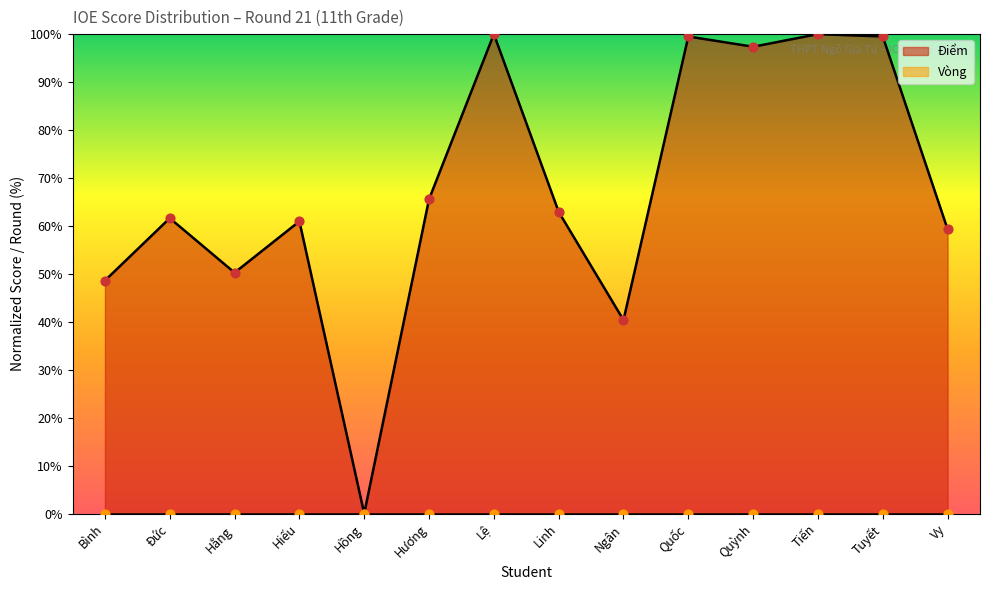

Which has a higher value, Đức or Tuyết?

Tuyết